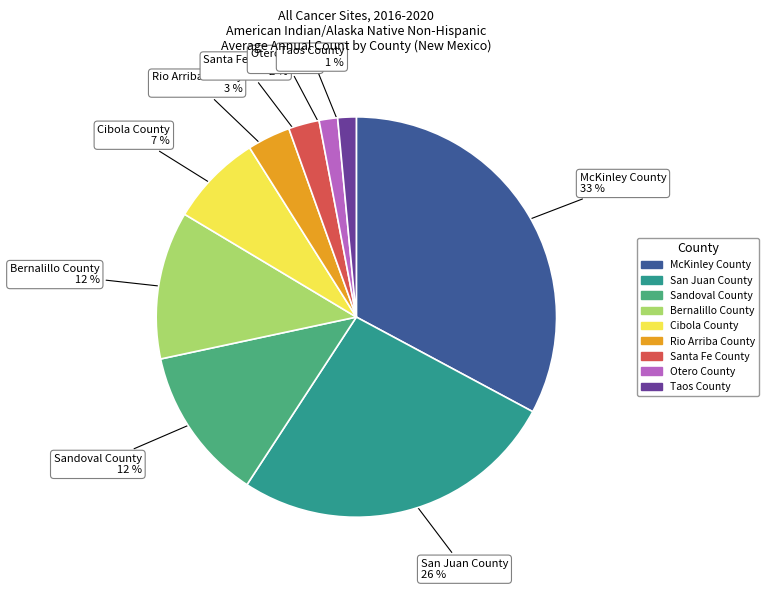

To the nearest percent, what portion does Sandoval County represent?

12%